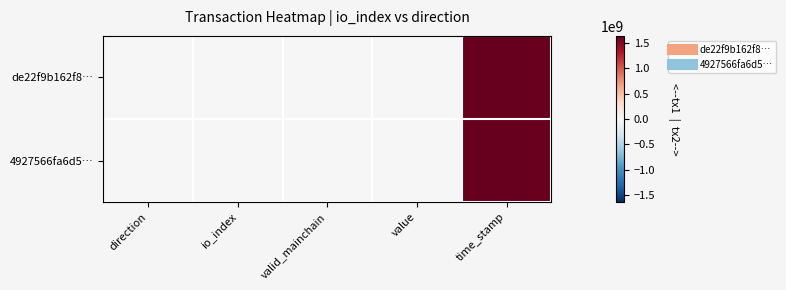

At which category does the chart reach its minimum across all series?

direction